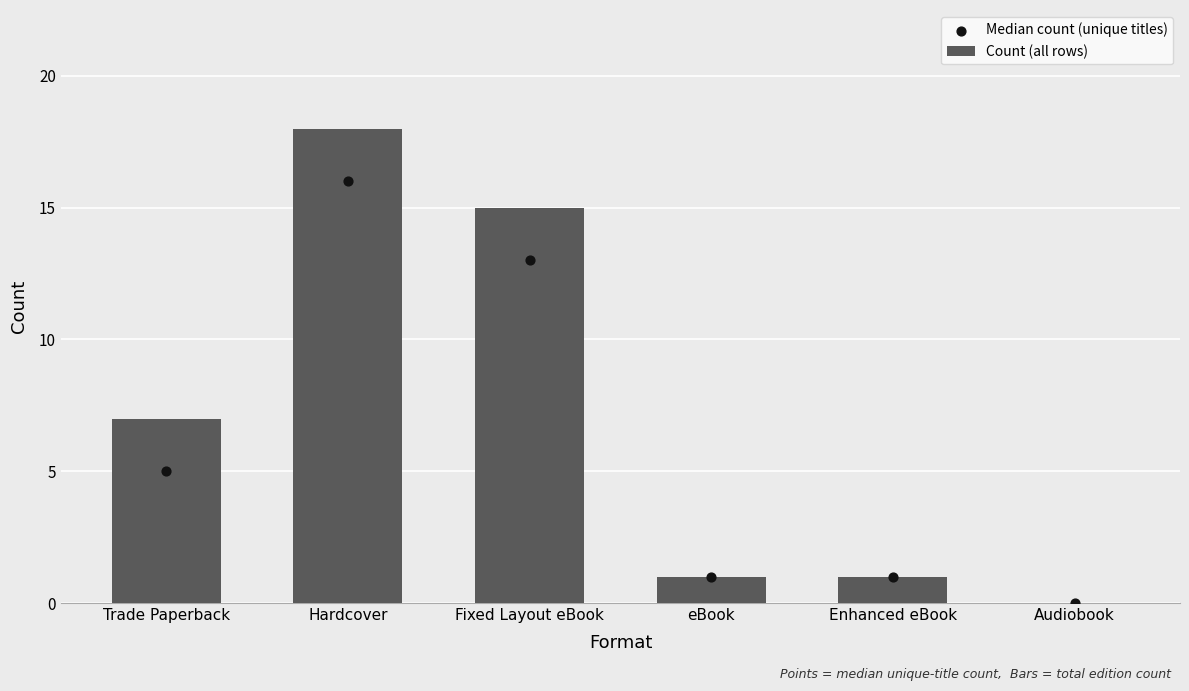

What is the total value across all series at Hardcover?

34